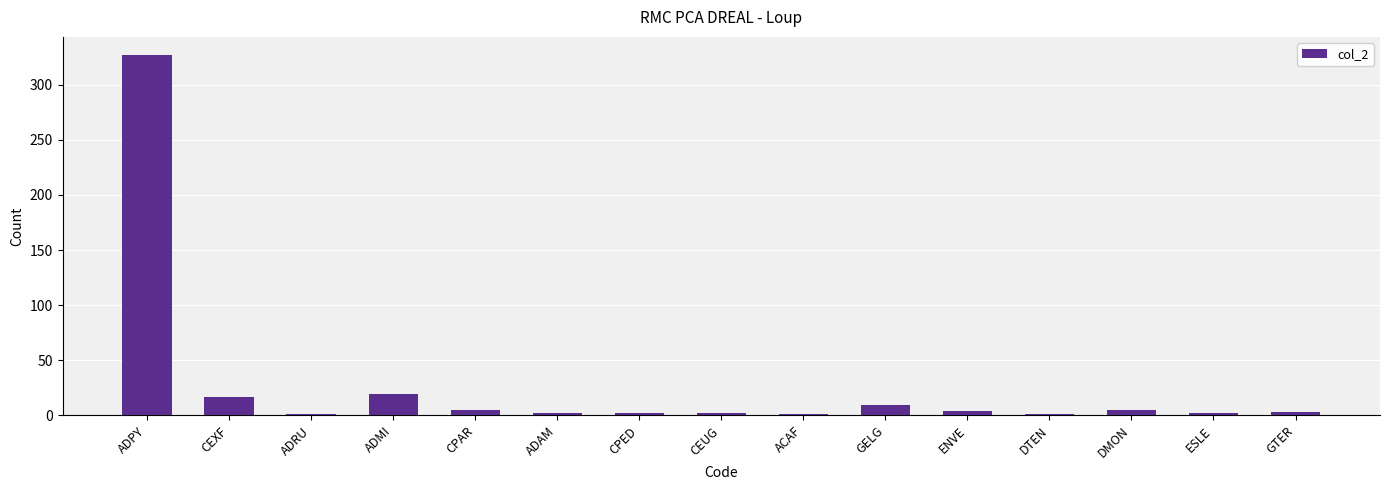

Are the bars grouped side by side (vs. stacked)?

No